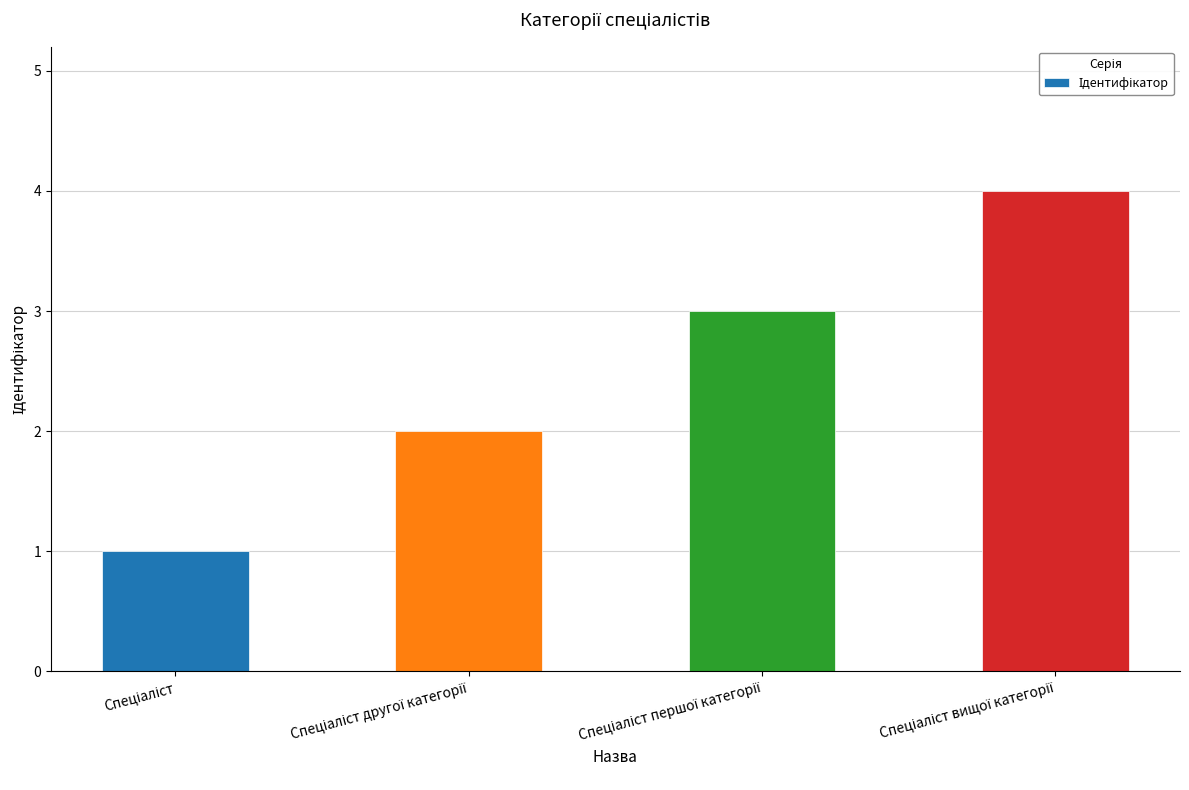

What is the sum of all values?

10